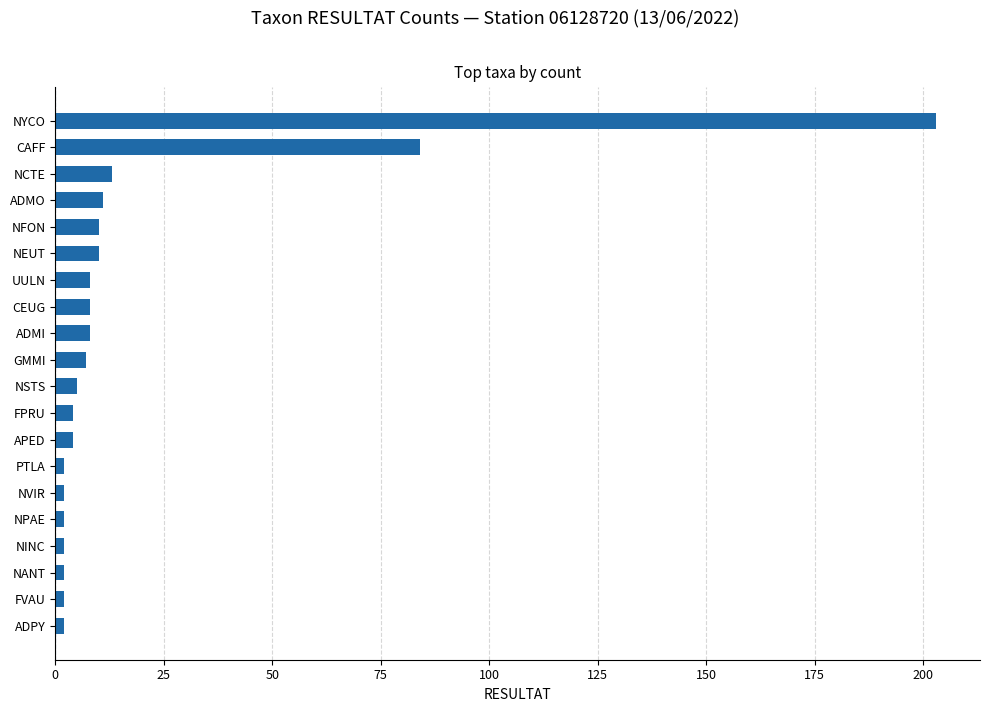

Where is the data nearest to the value 102?

CAFF